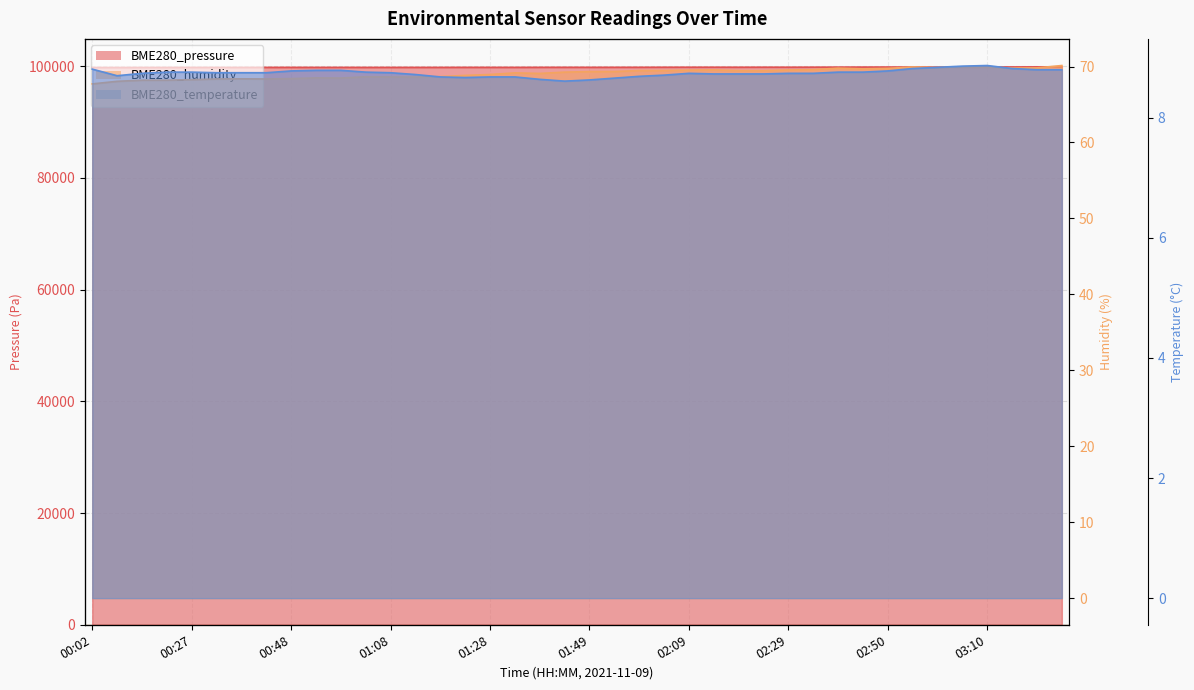

Where is the first local maximum for BME280_humidity?

00:38